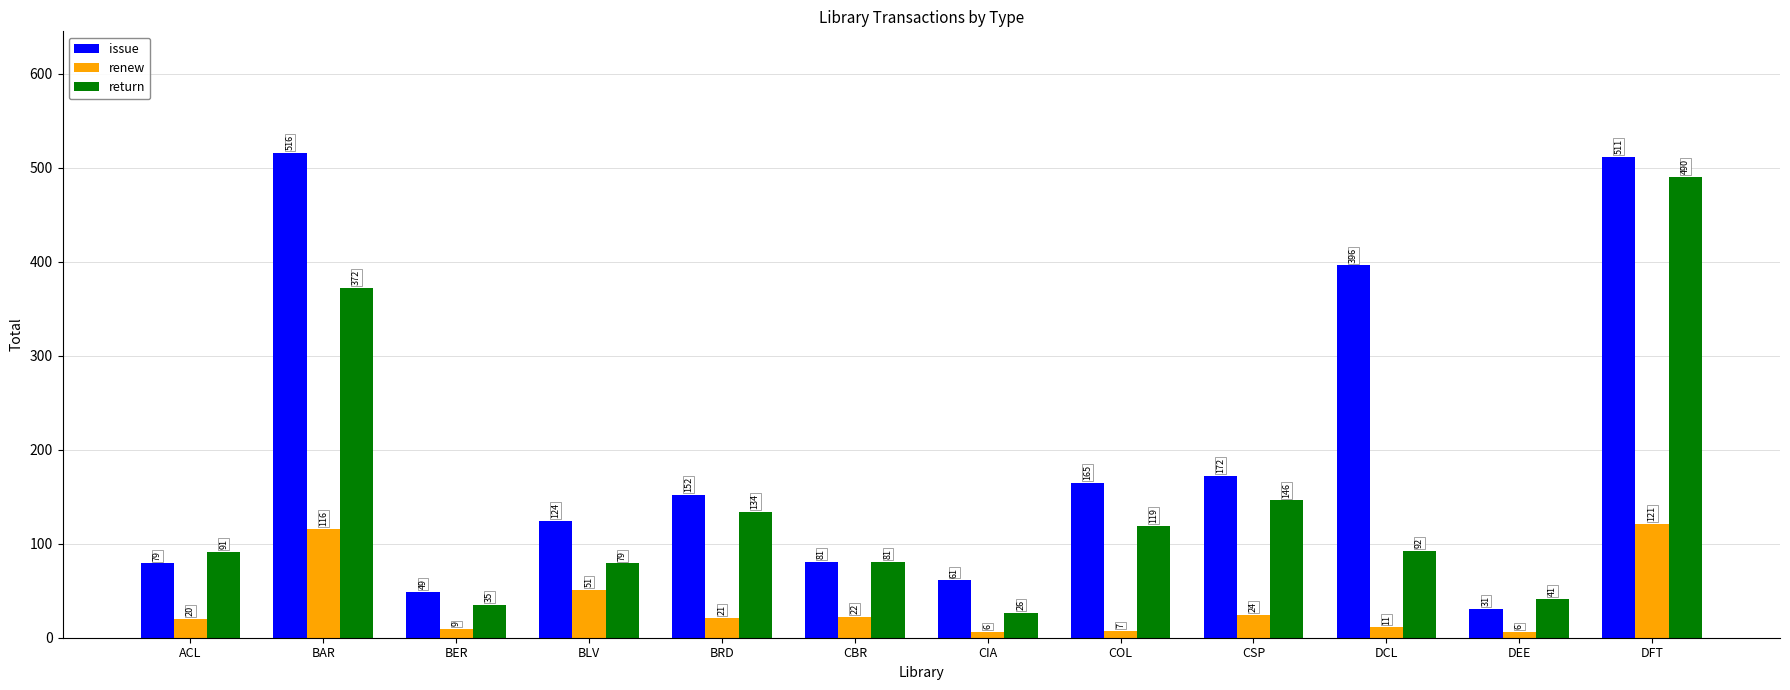

Which series changed the most between ACL and BAR?

issue